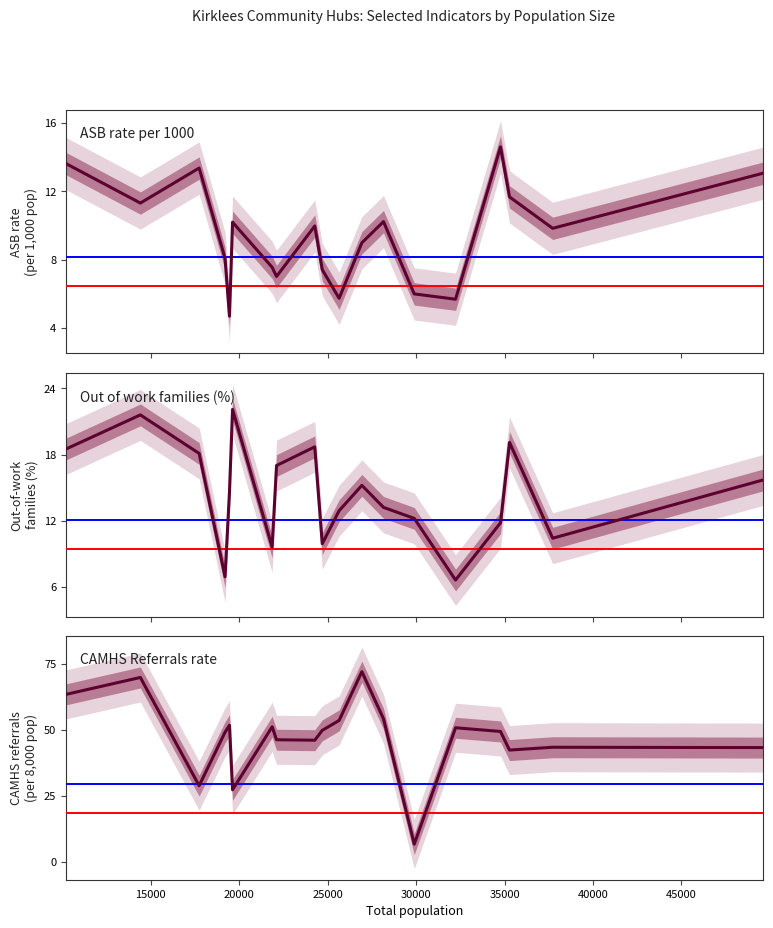

How many lines are shown in the chart?

3